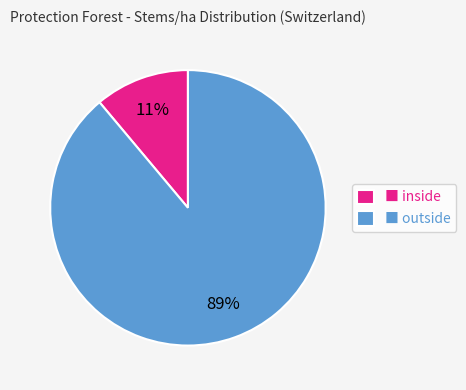

The ■ inside slice represents 1% of the pie. True or false?

False